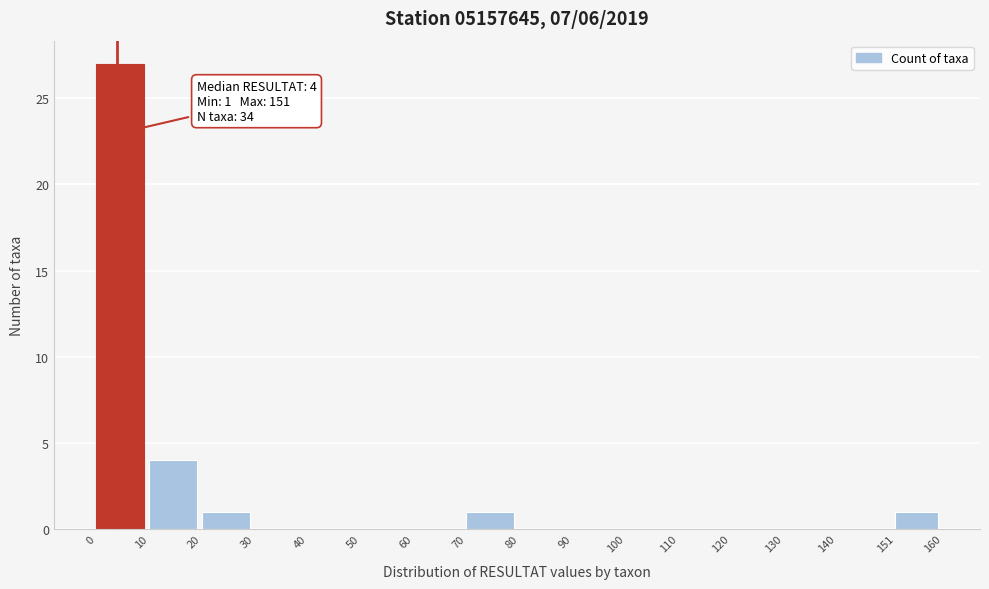

Over which range of the x-axis is the bar tallest?

0 to 10